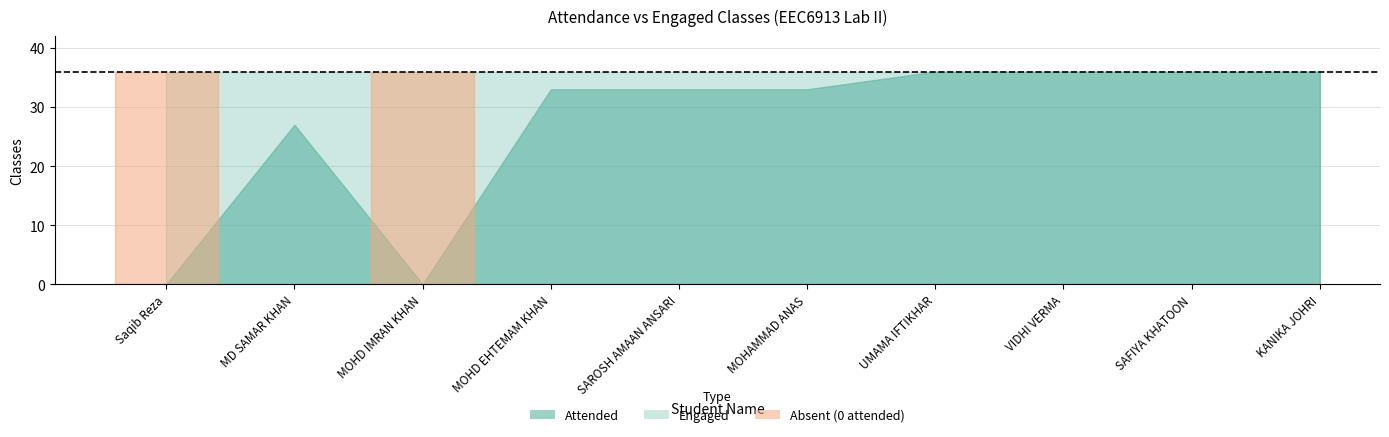

Which series has the largest range (max minus min)?

Attended